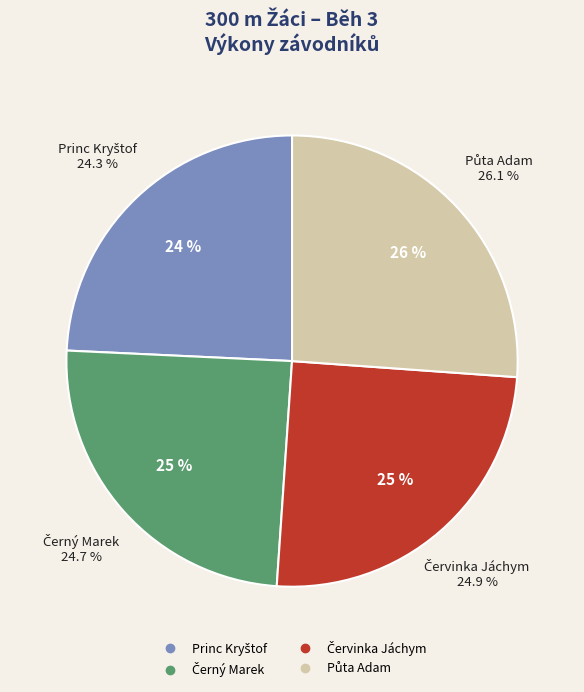

Rank the categories by value from highest to lowest.

Půta Adam, Červinka Jáchym, Černý Marek, Princ Kryštof